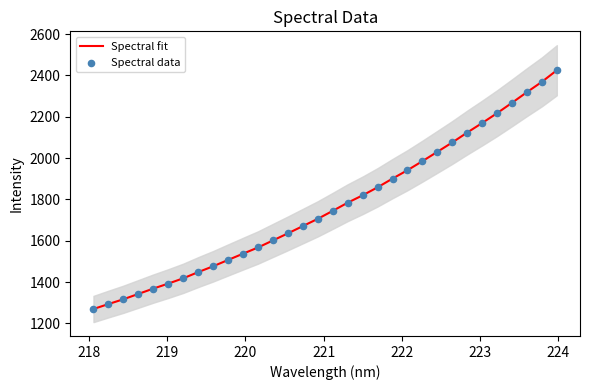

Is the value of Spectral fit at 25 greater than the value of Spectral data at 11?

Yes